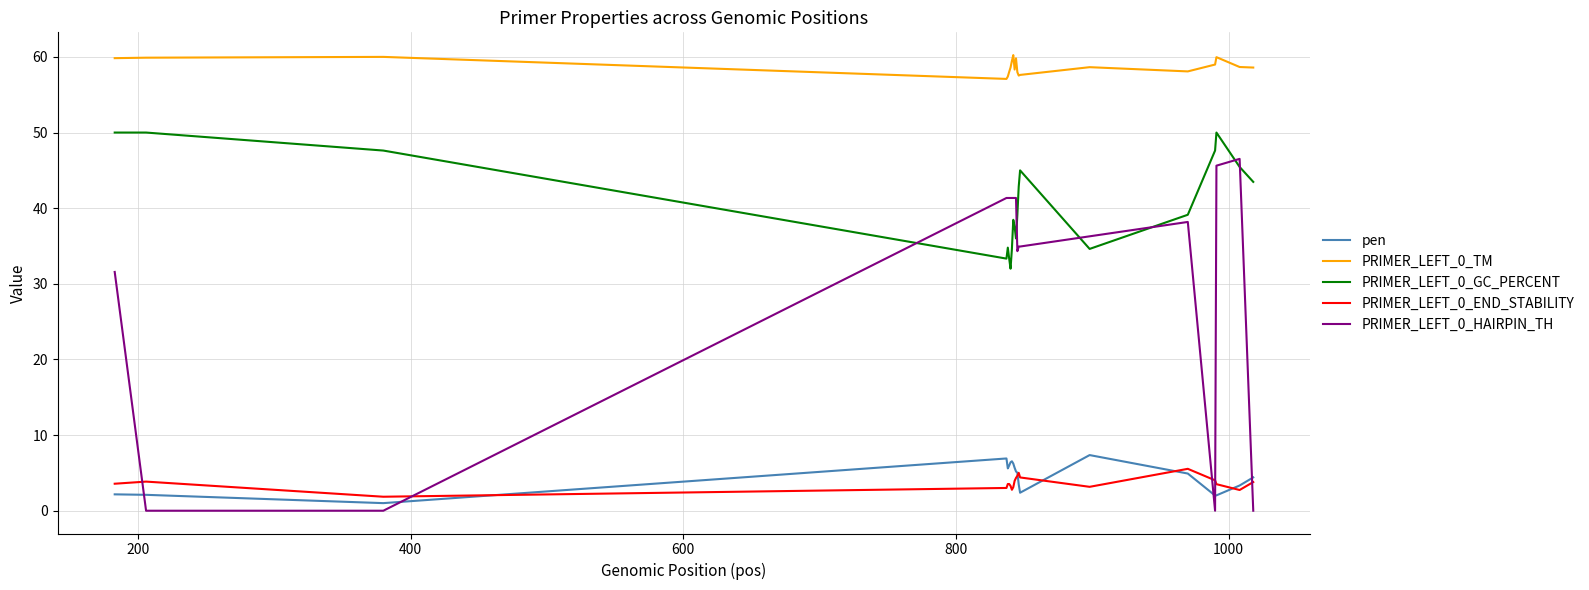

True or false: PRIMER_LEFT_0_GC_PERCENT and PRIMER_LEFT_0_TM cross at least once.

False